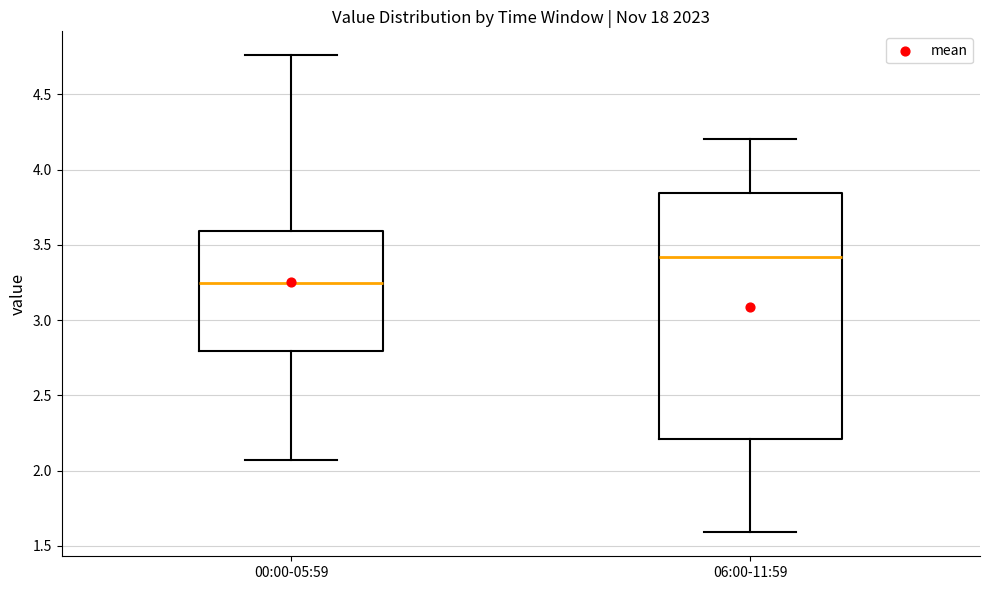

Which box has the lowest median line?

00:00-05:59